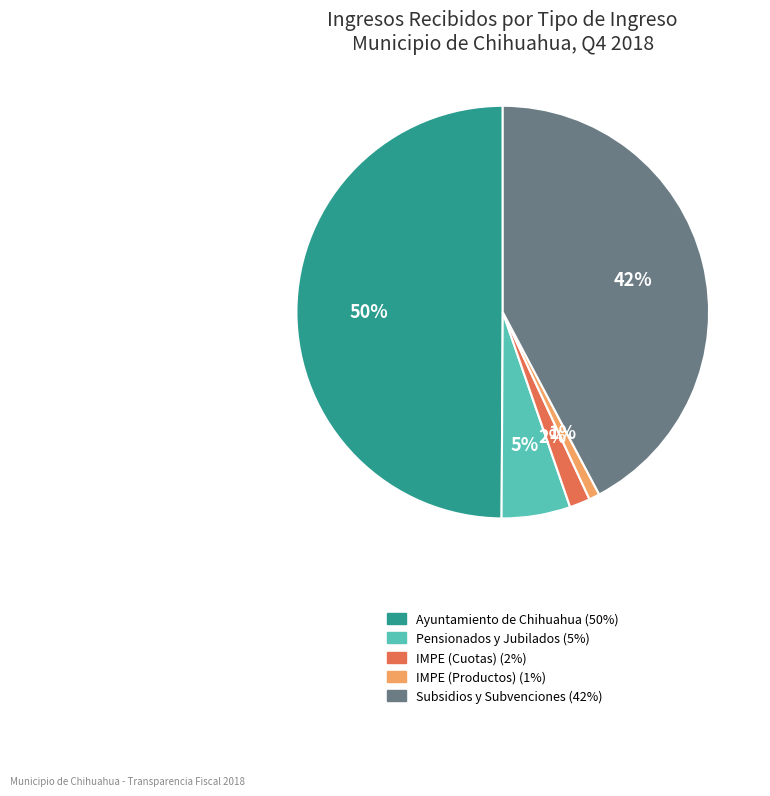

To the nearest percent, what is the average slice percentage?

20%